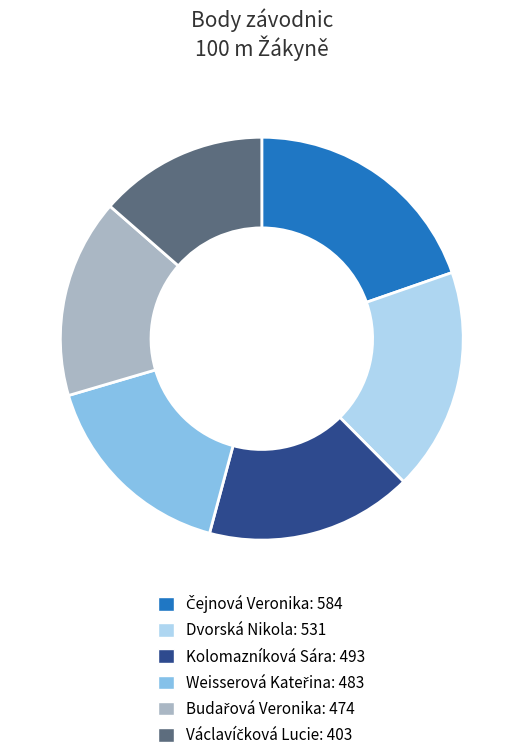

Does any single category account for the majority?

No